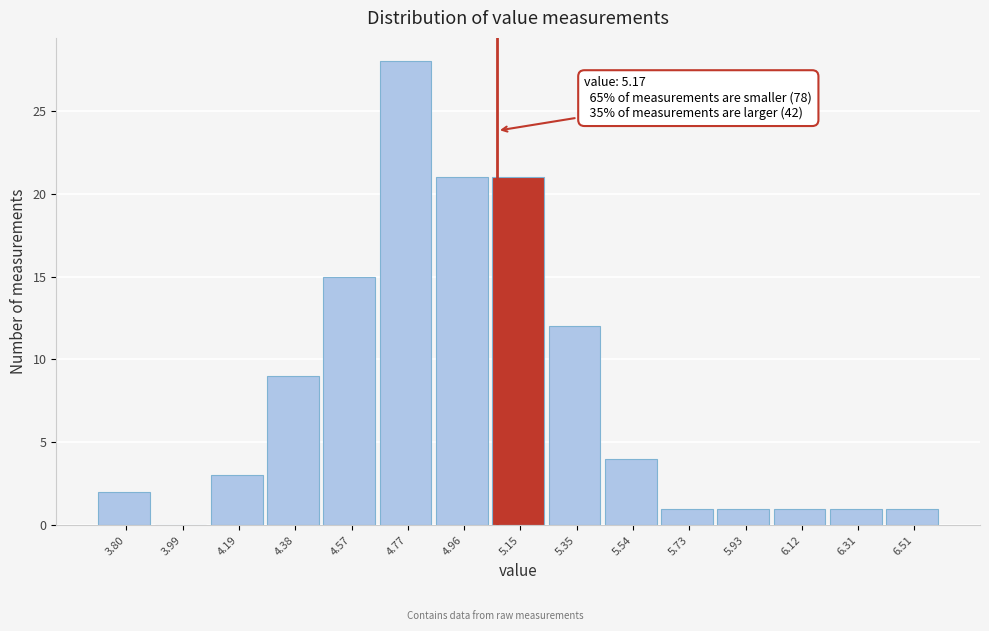

Reading left to right, extract all data points from this chart.

3.80=2	3.99=0	4.19=3	4.38=9	4.57=15	4.77=28	4.96=21	5.15=21	5.35=12	5.54=4	5.73=1	5.93=1	6.12=1	6.31=1	6.51=1